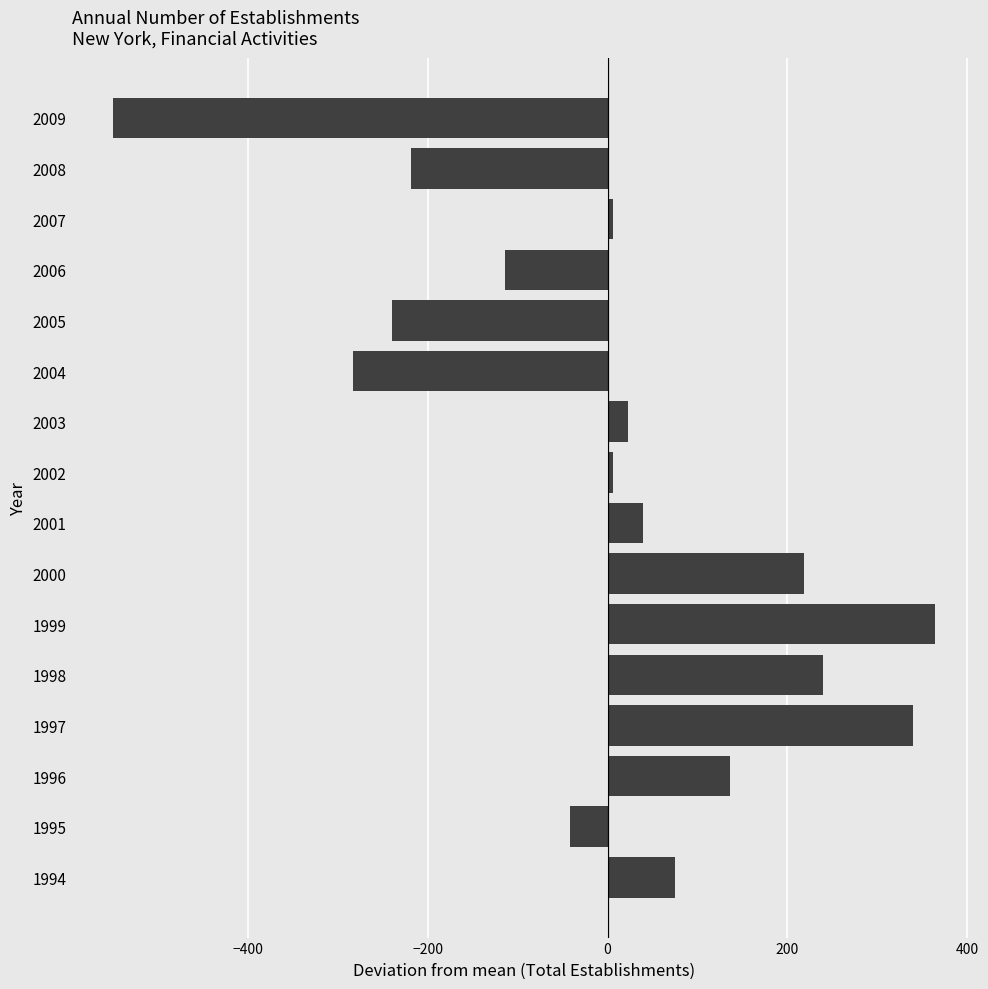

The chart shows a value of -261.1 at 2009. True or false?

False